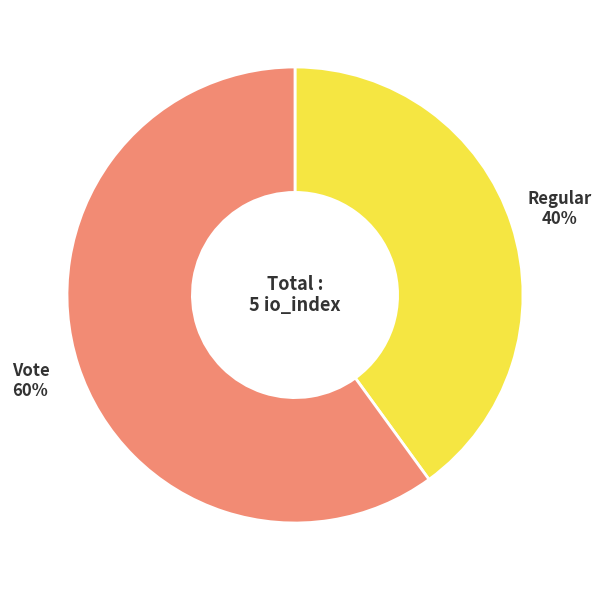

The Regular slice represents 52% of the pie. True or false?

False